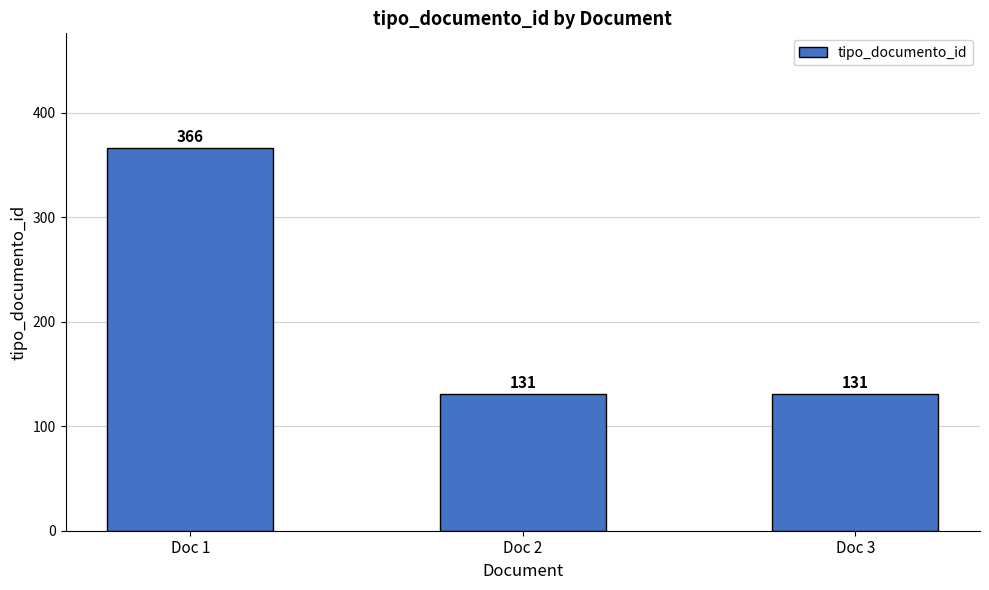

Count the number of values greater than 131.

1